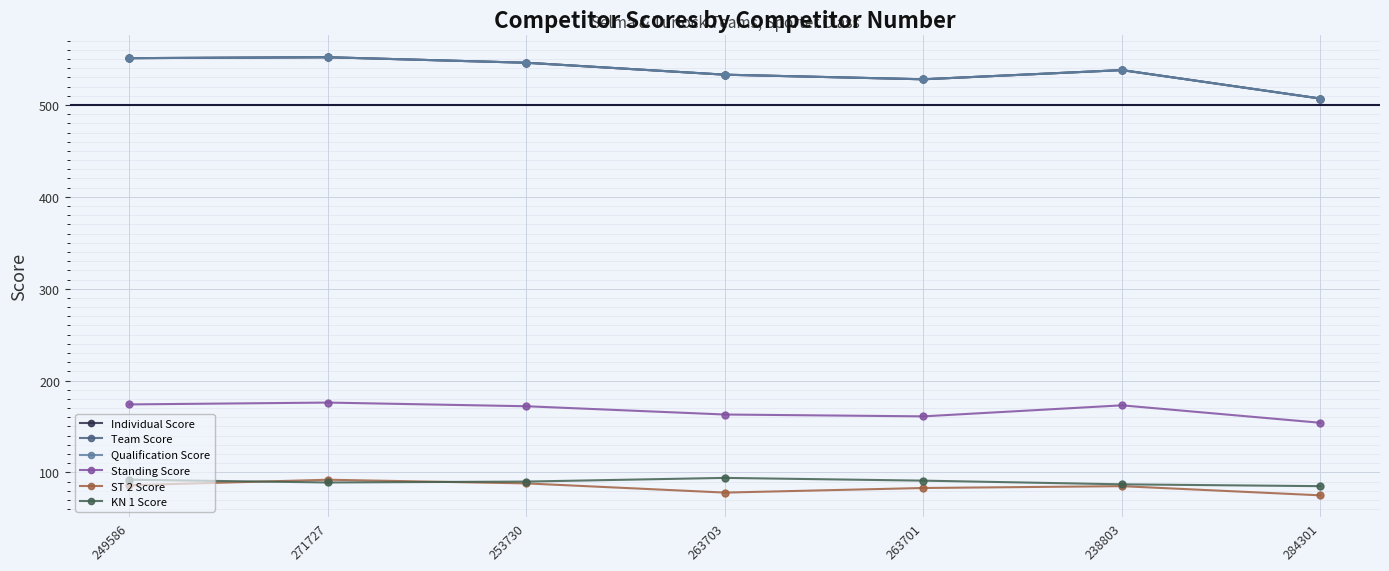

Is this an area chart (filled region under the line)?

No